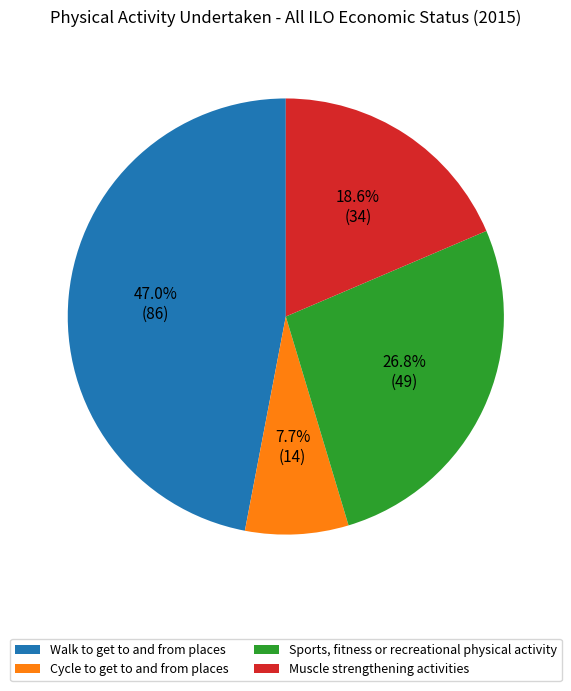

Is there a majority slice in this chart?

No